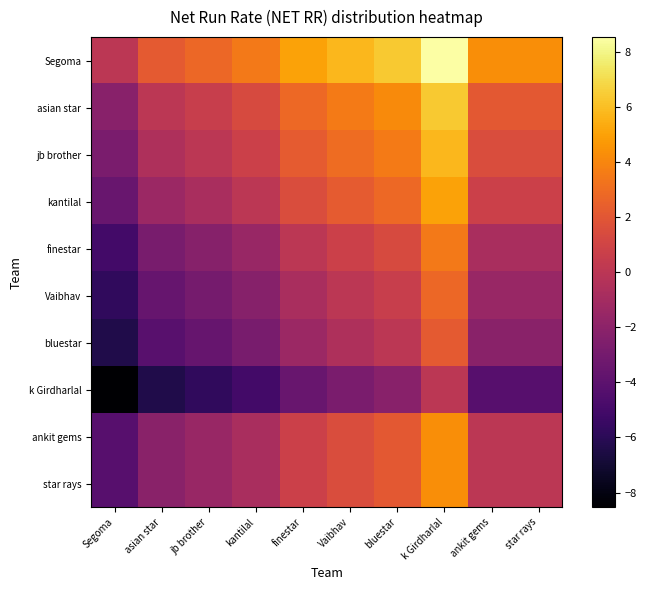

At how many categories does at least one series exceed 2?

9